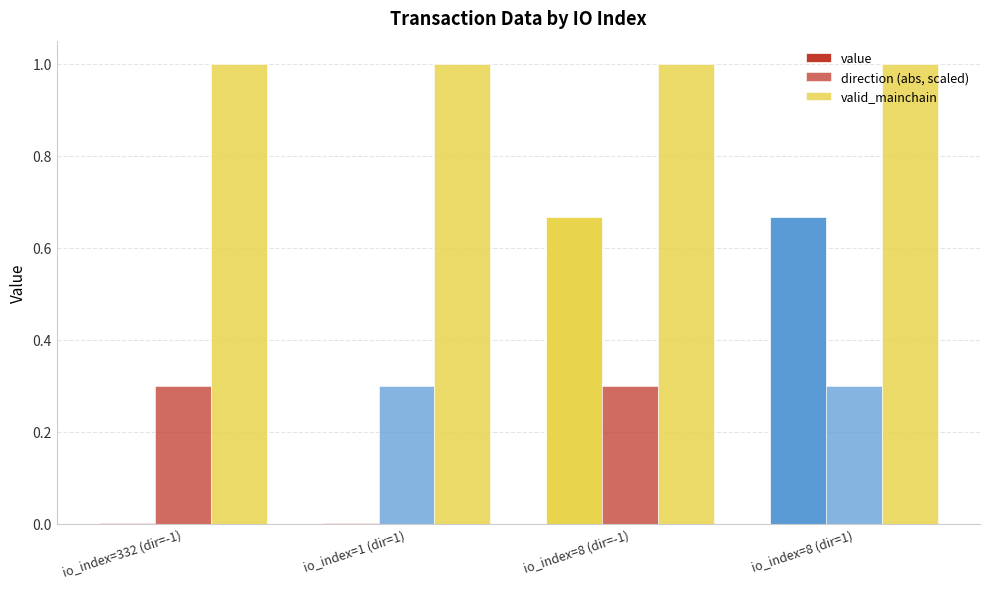

Does the chart contain stacked bars?

No